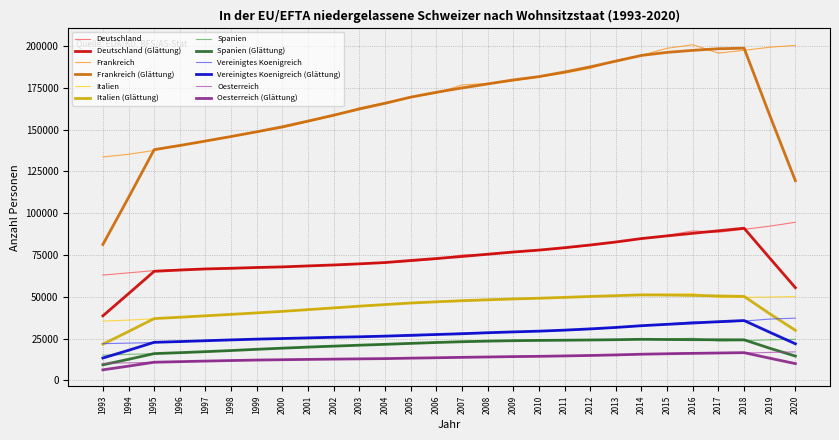

Which series has the largest range (max minus min)?

Frankreich (Glättung)